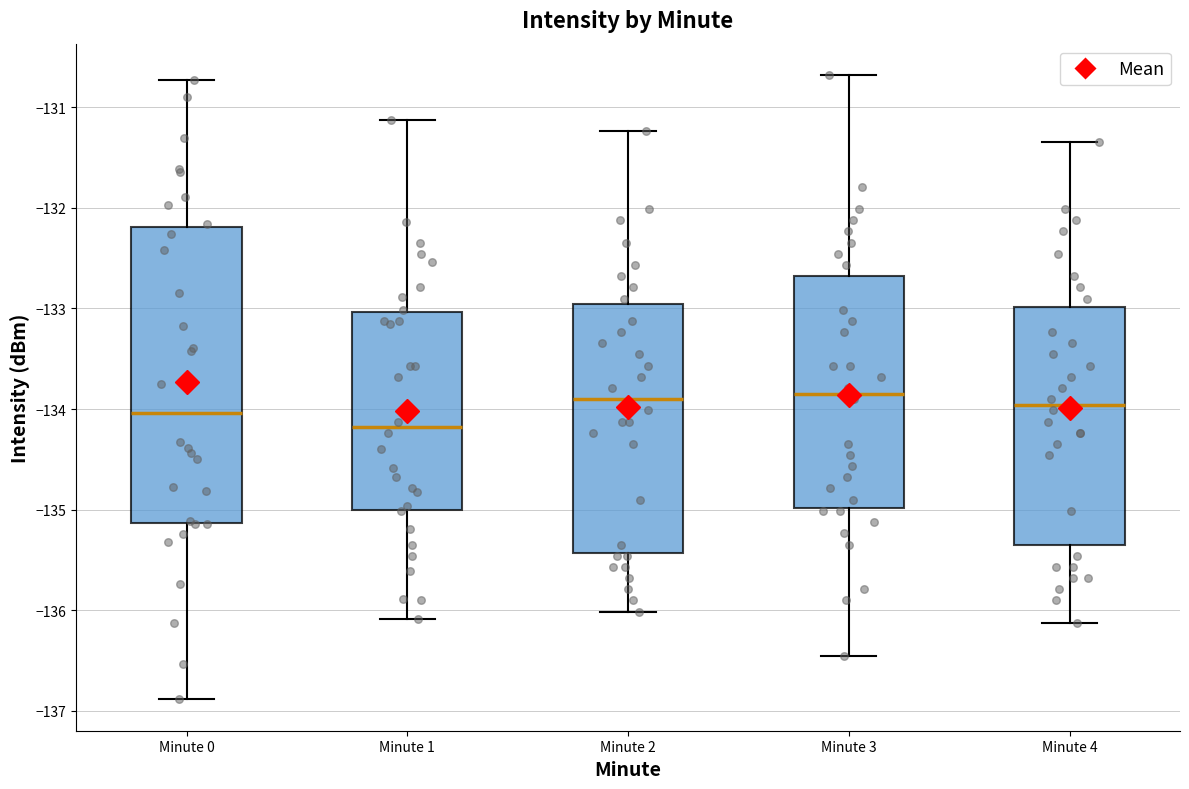

Where does the lower whisker of the box for Minute 2 end on the y-axis? The values are not printed on the chart, so give them approximately, as read against the axis.

-136.0